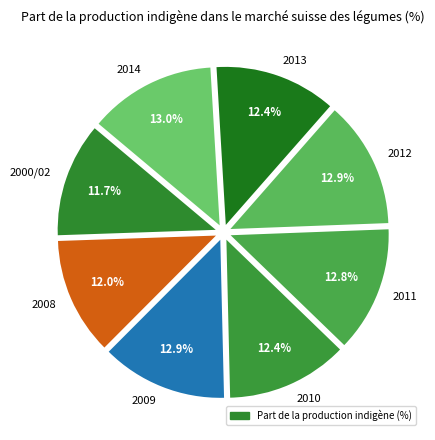

Do 2008 and 2014 together represent more than half of the pie?

No